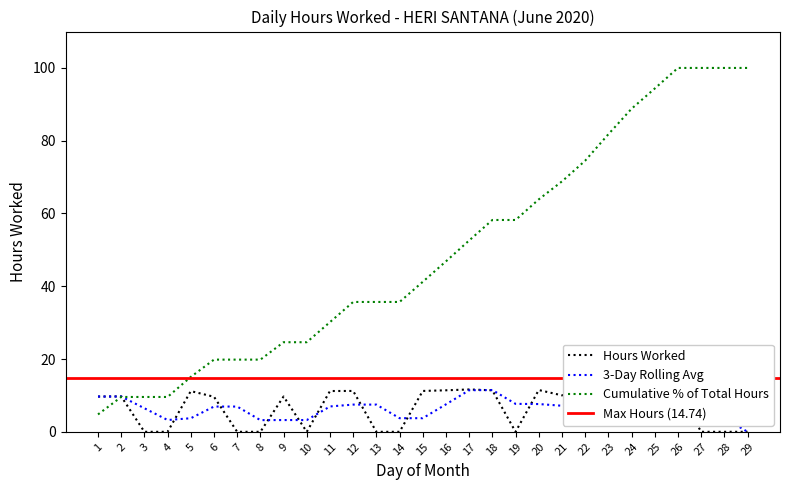

Reading left to right, extract all data points from this chart.

9.7	9.7	0.0	0.0	11.2	9.6	0.0	0.0	9.7	0.0	11.2	11.2	0.0	0.0	11.2	11.4	11.6	11.4	0.0	11.5	10.0	11.5	14.7	14.2	11.3	11.5	0.0	0.0	0.0